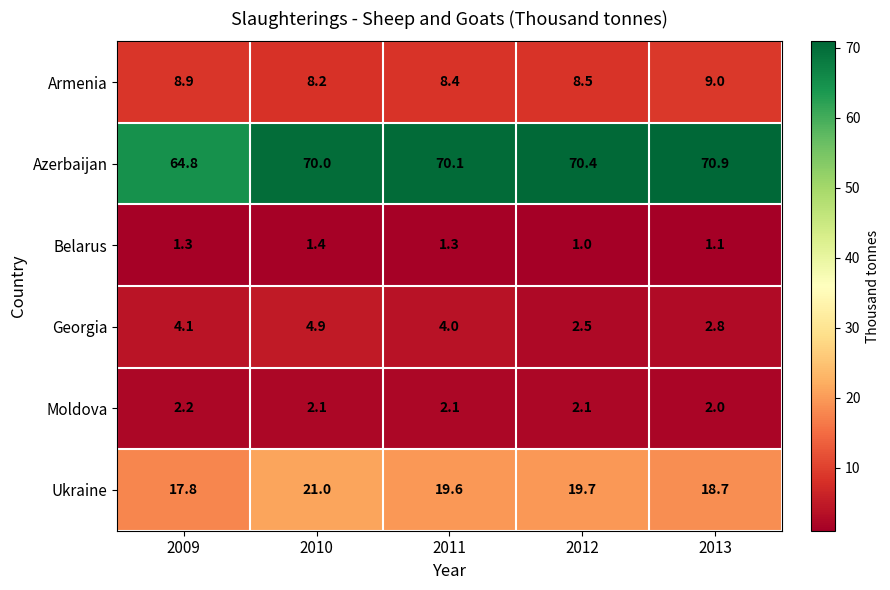

Which series has the widest spread of values?

Azerbaijan